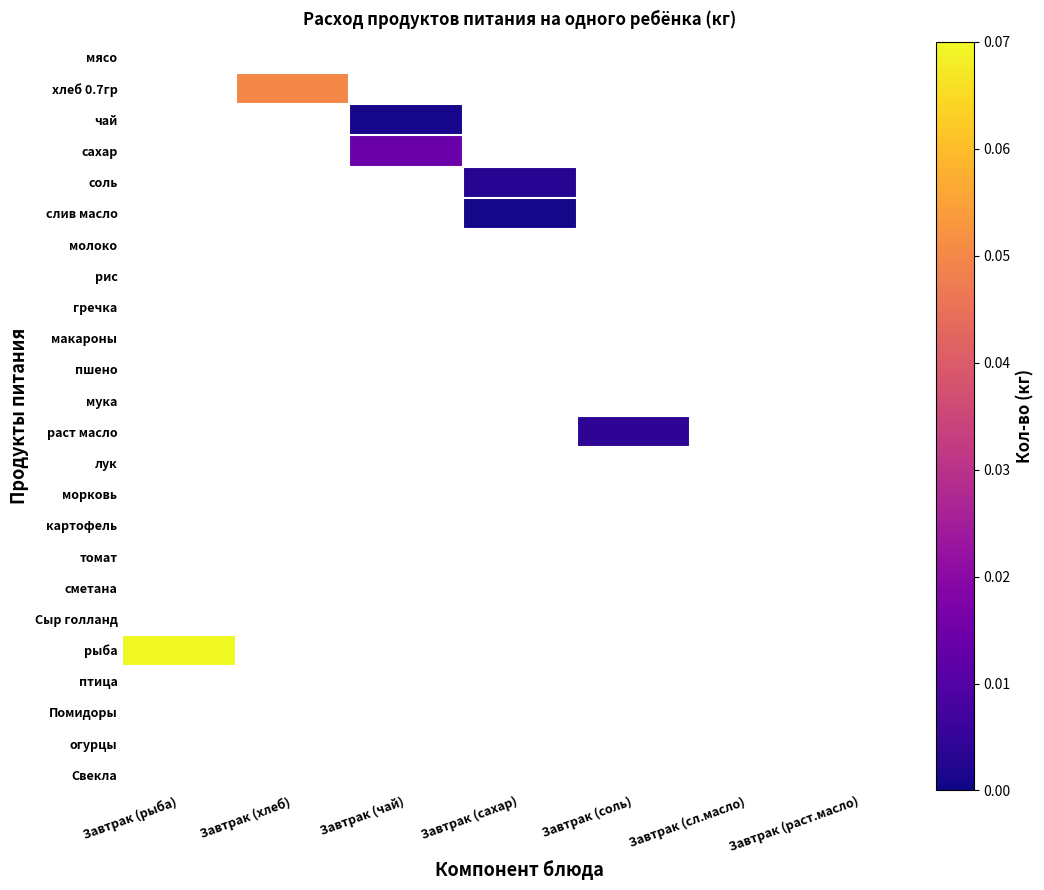

Which series changed the most between Завтрак (рыба) and Завтрак (чай)?

рыба